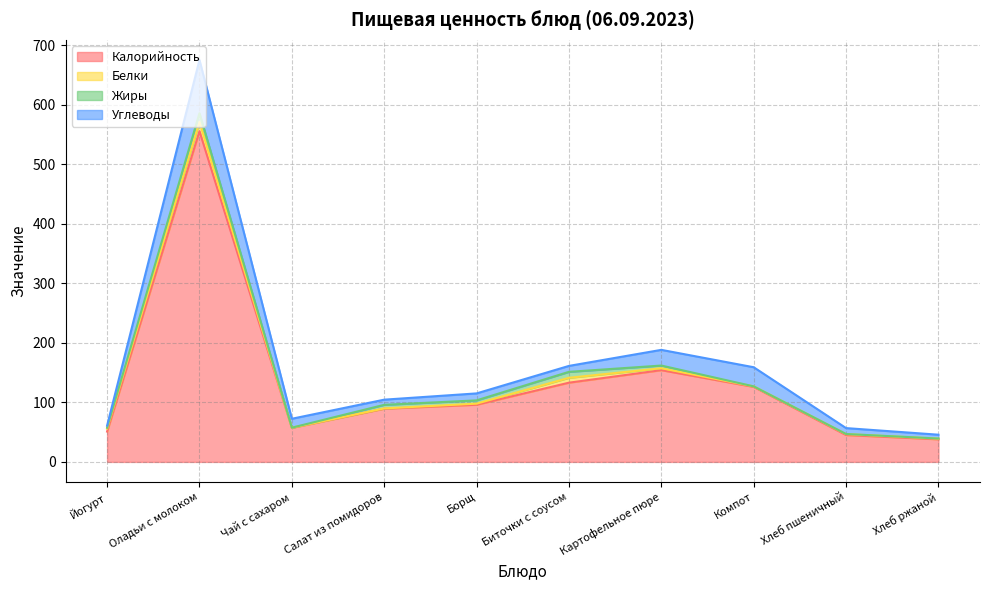

What is the value of the Калорийность point at the 2nd from the left?

555.9